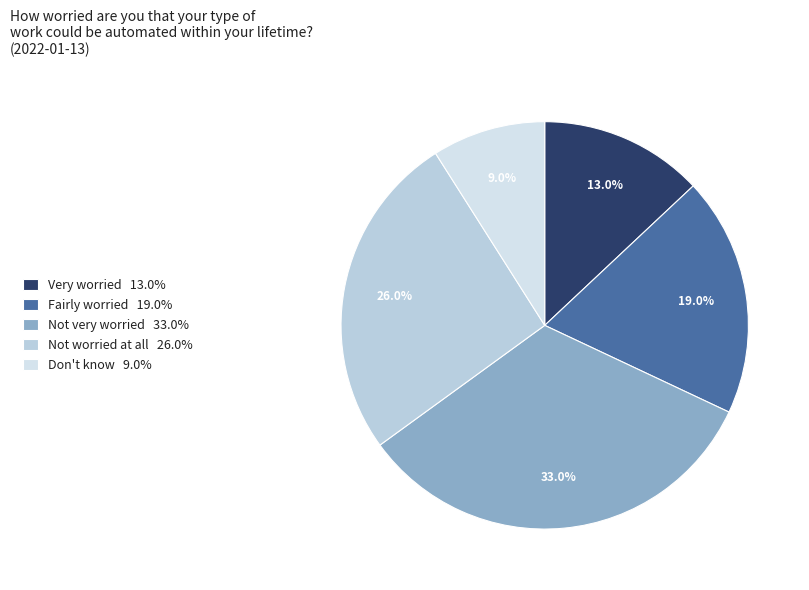

To the nearest percent, what is the difference between the largest and smallest slice percentages?

24%